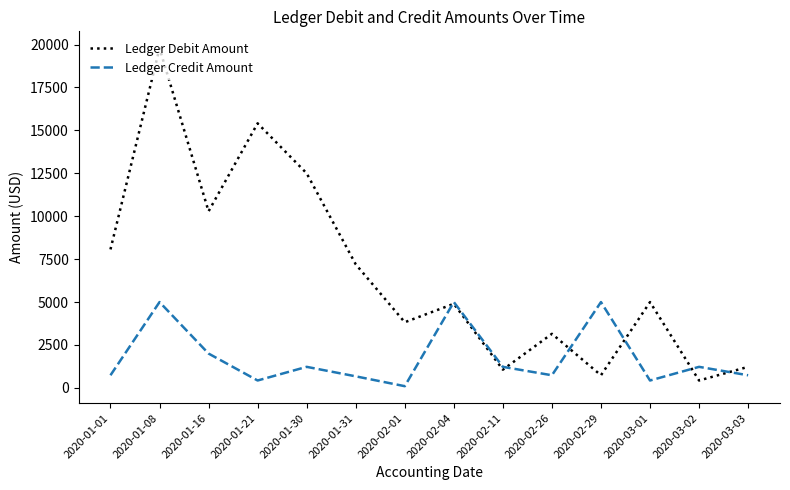

True or false: Ledger Credit Amount has more than 0 points higher than both neighbors.

True